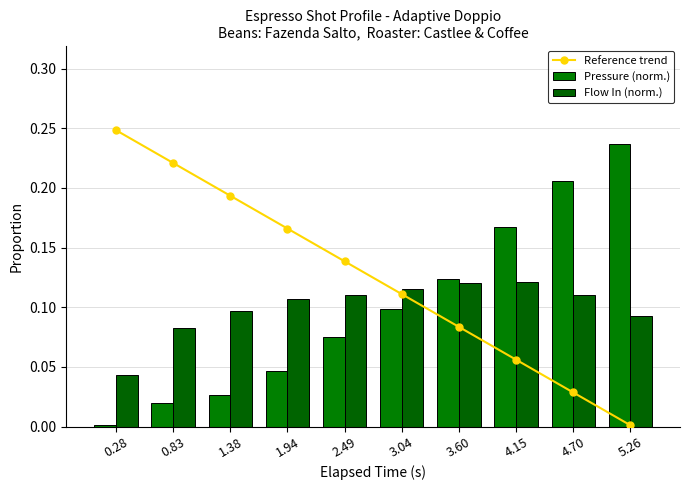

What is the total value across all series at 4.15?

0.3